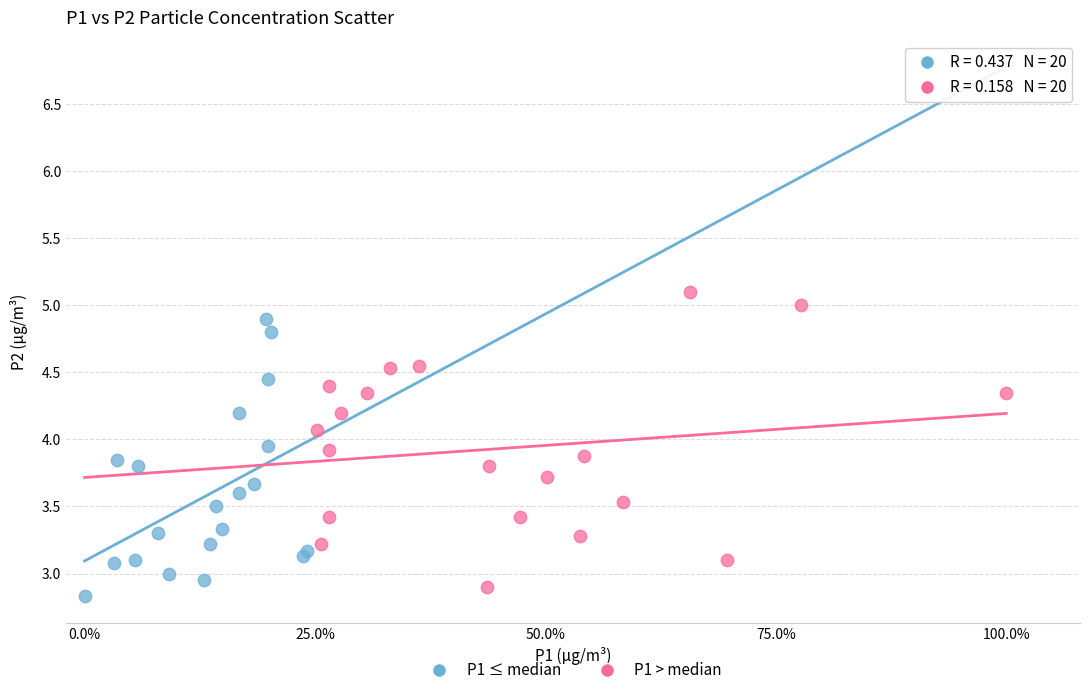

Which series contains the highest Y value?

P1 > median